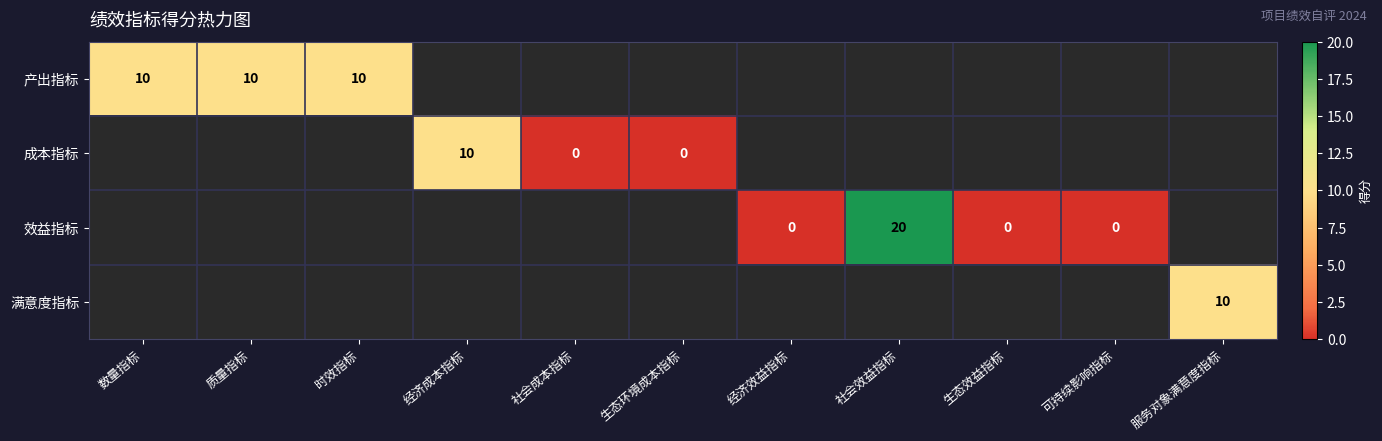

What is the maximum value shown in the chart?

20.0